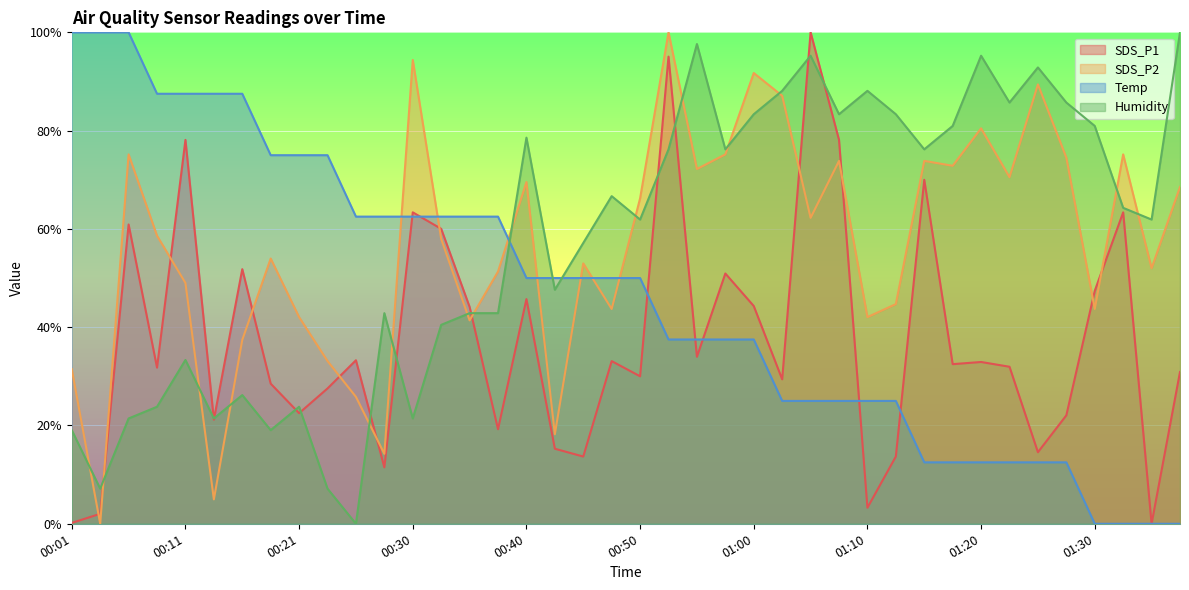

How many data points in Humidity are above 64?

20